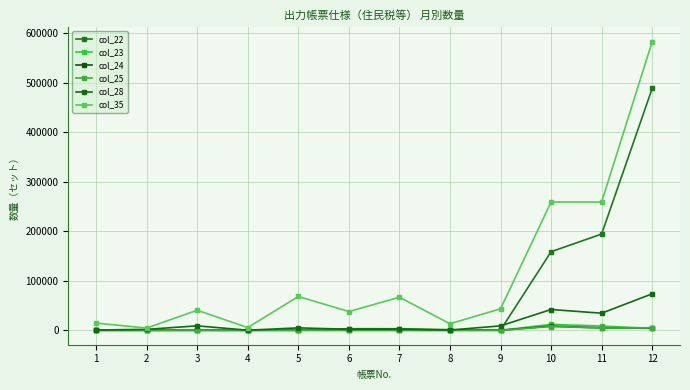

At which category is the sum across all series the highest?

12